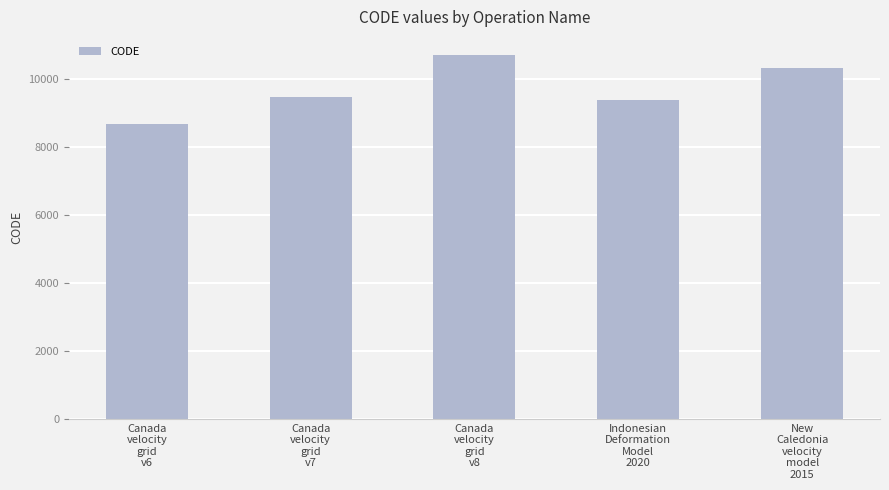

Rank the categories by value from highest to lowest.

Canada
velocity
grid
v8, New
Caledonia
velocity
model
2015, Canada
velocity
grid
v7, Indonesian
Deformation
Model
2020, Canada
velocity
grid
v6